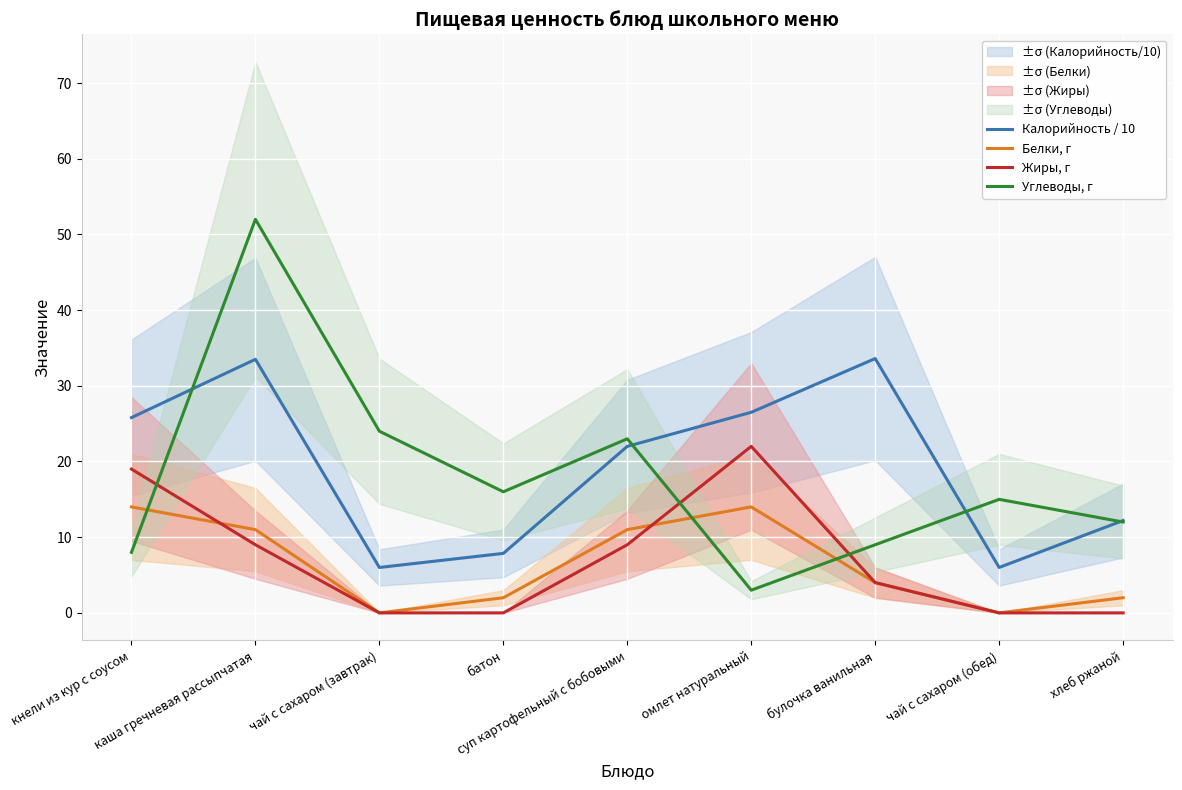

True or false: Жиры, г has more than 2 points higher than both neighbors.

False